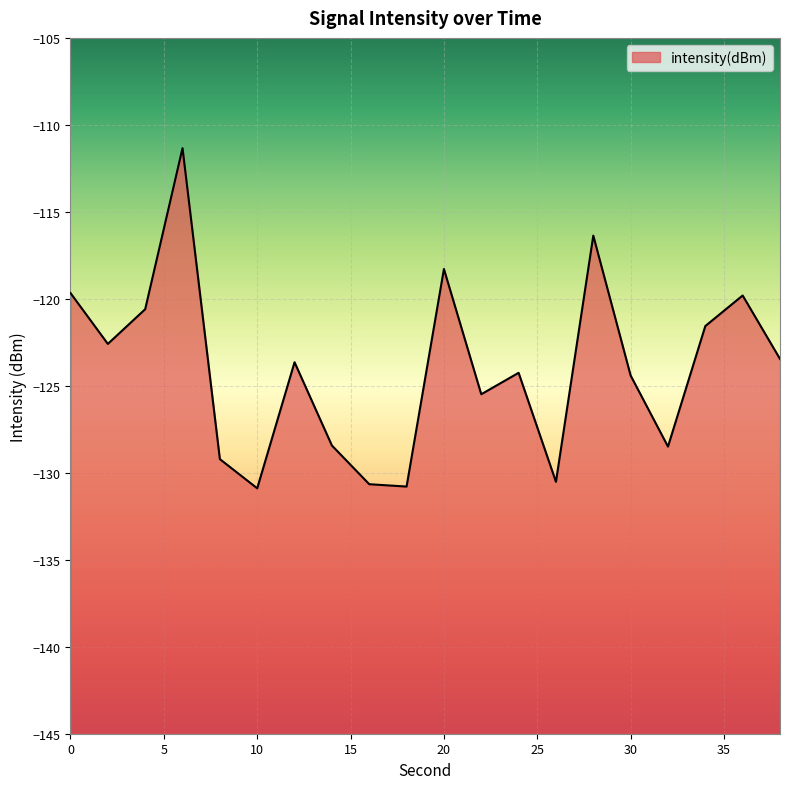

How many lines are shown in the chart?

1